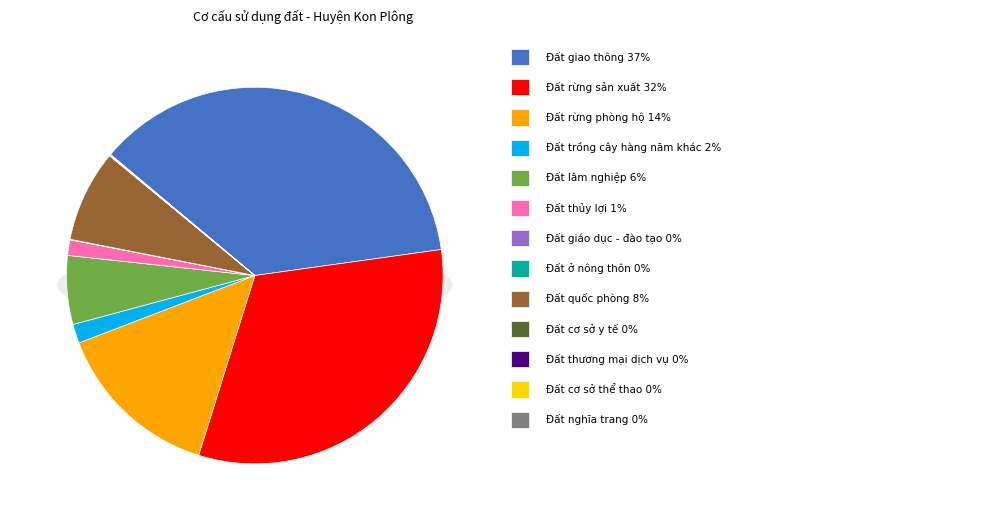

What is the largest slice in the pie chart?

Đất giao thông